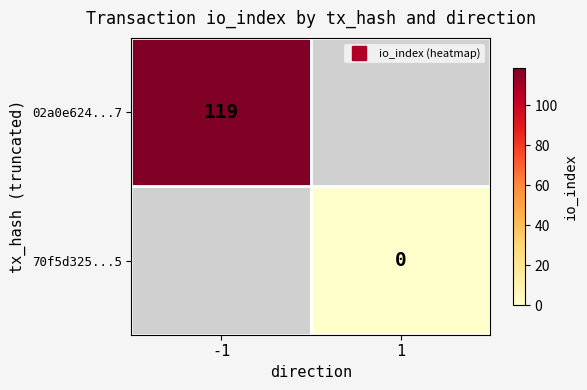

Is the value of 70f5d325...5 at 1 greater than the value of 02a0e624...7 at -1?

No